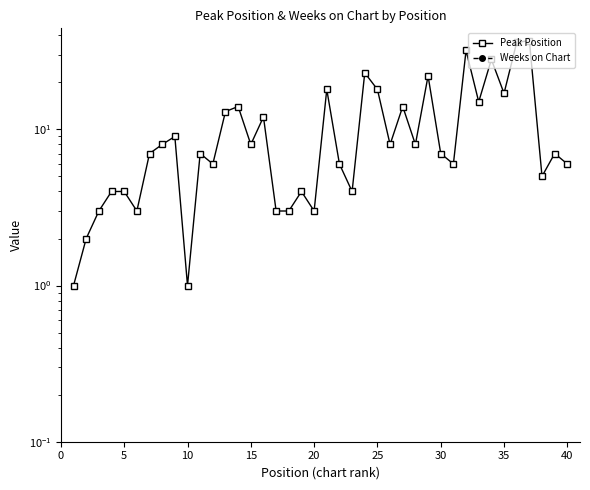

True or false: Weeks on Chart and Peak Position cross at least once.

False